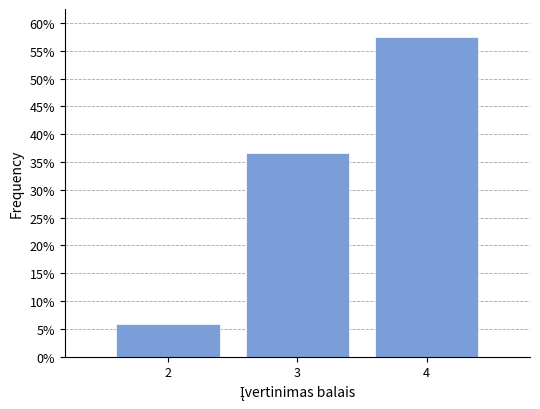

How tall is the bar that spans 3.5 to 4.5 on the x-axis? The values are not printed on the chart, so give them approximately, as read against the axis.

57.5